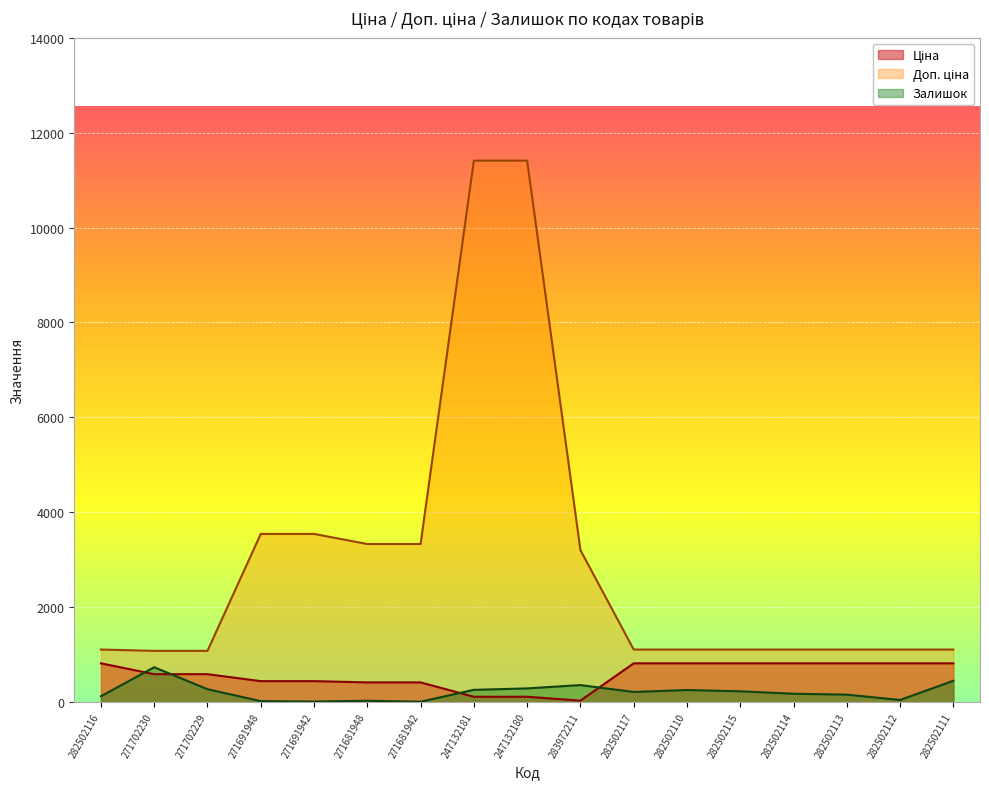

At how many categories does at least one series exceed 6082?

2